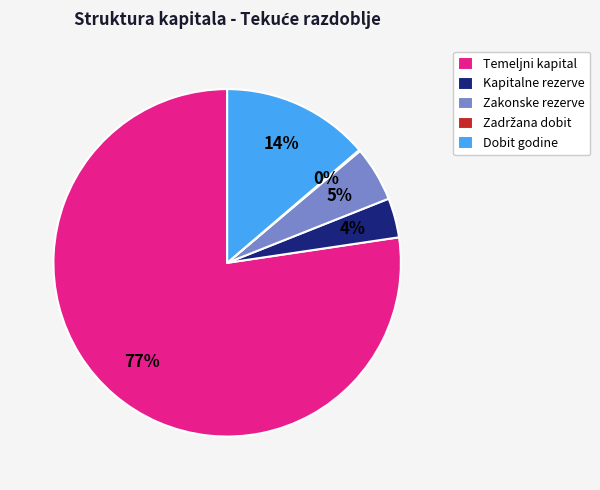

Which category has the biggest portion of the pie?

Temeljni kapital